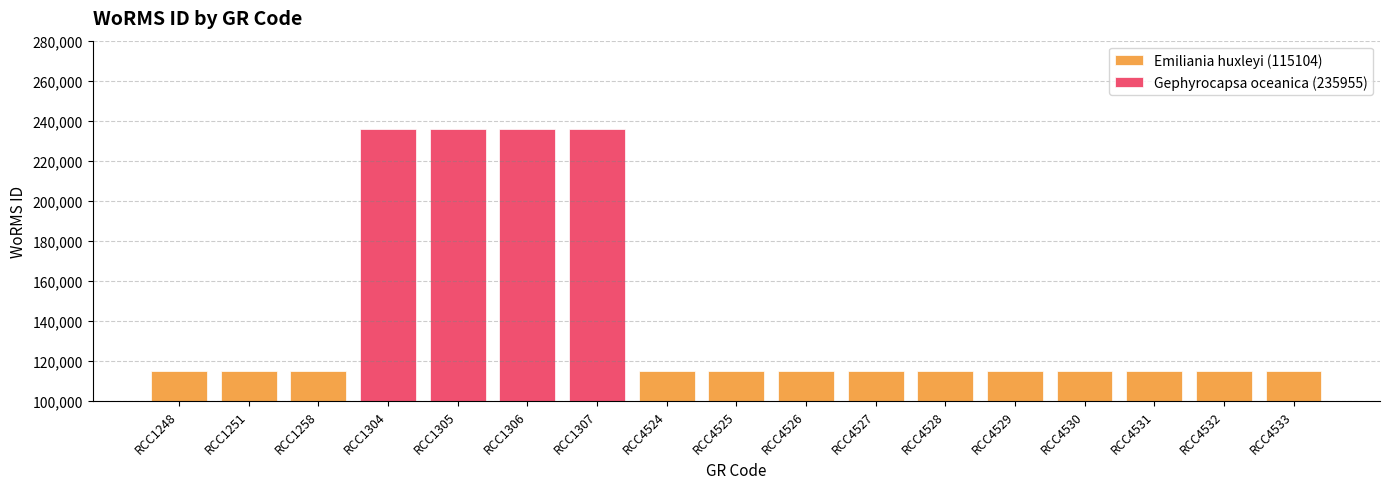

True or false: the data shows 66436 at RCC4529.

False